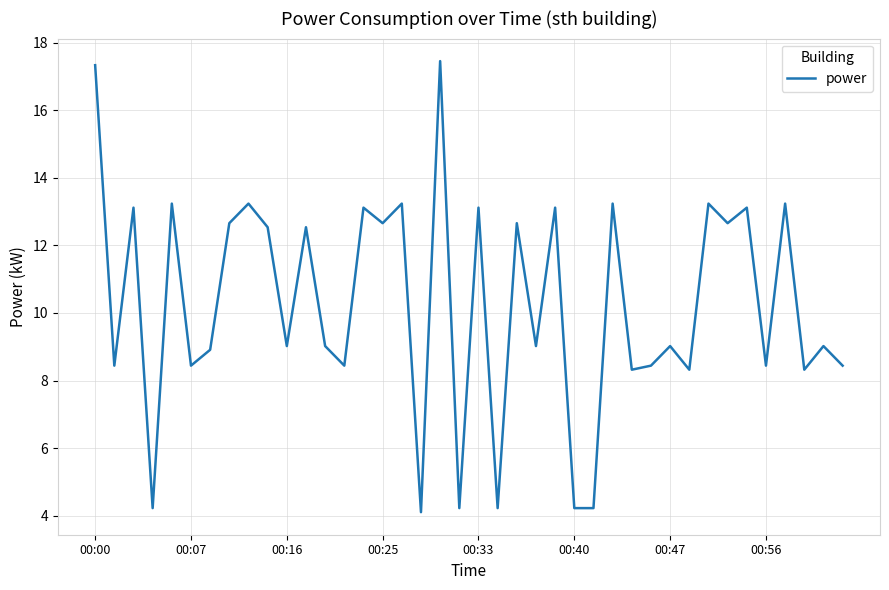

What is the difference between the maximum and minimum values?

13.4